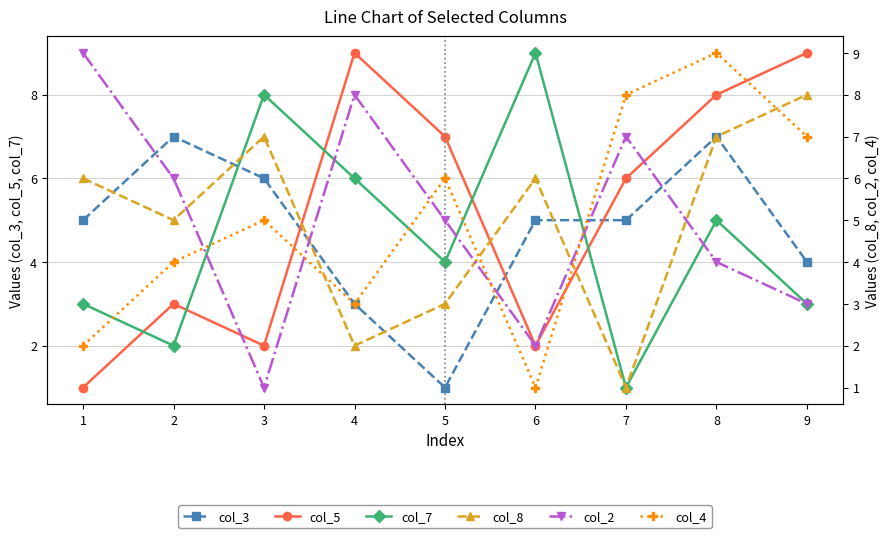

How many values in the col_7 series exceed 4?

4